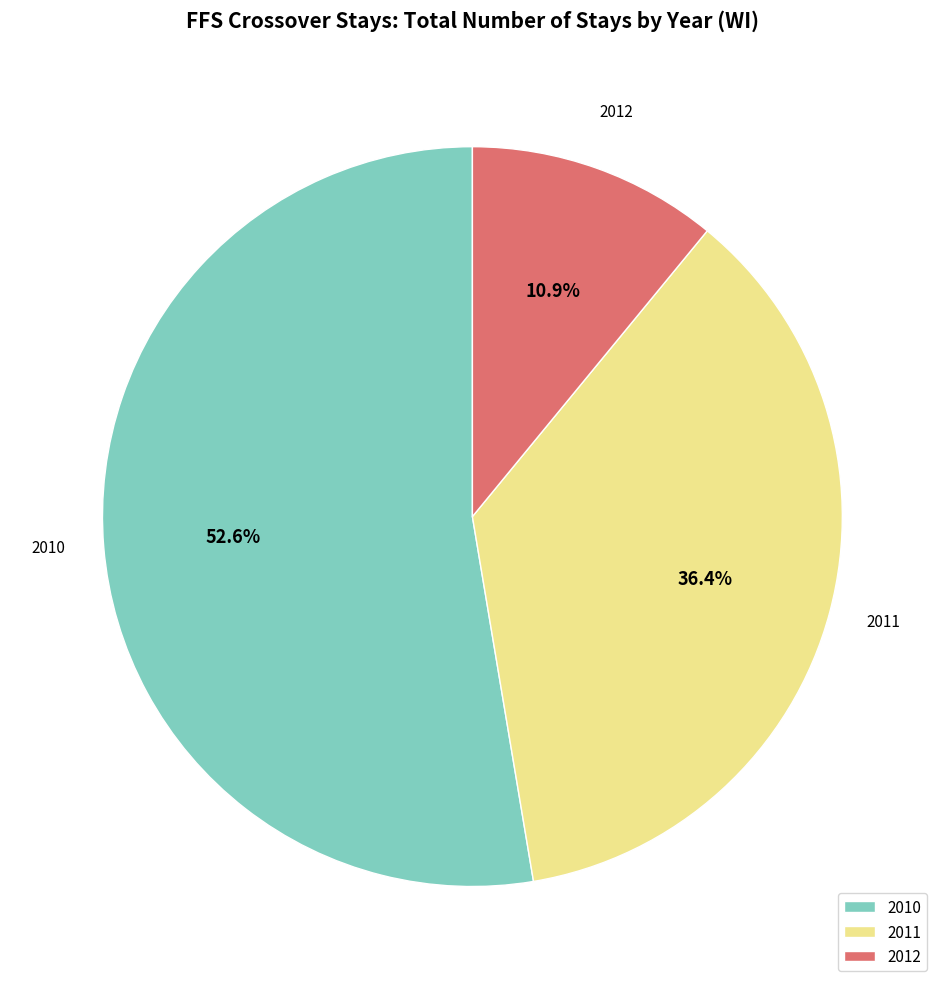

Combined, do 2012 and 2010 account for over 50%?

Yes